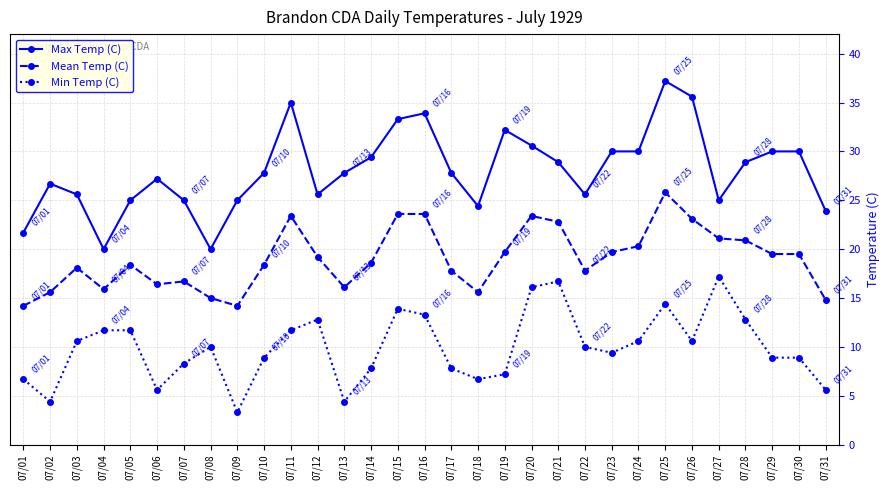

Which series has the widest spread of values?

Max Temp (C)